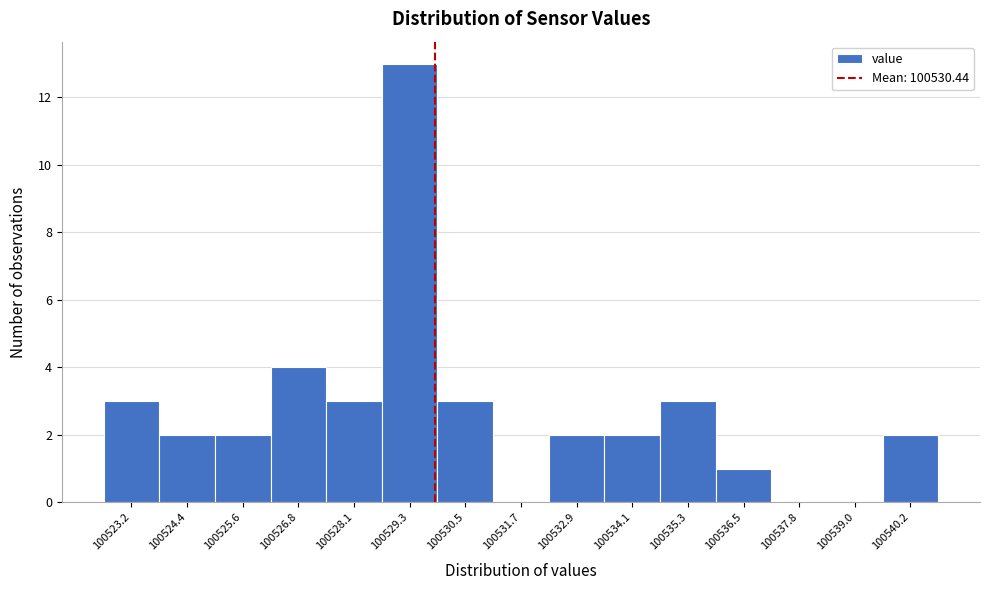

Reading right to left, list all the values displayed in this chart.

100540.2=2	100539.0=0	100537.8=0	100536.5=1	100535.3=3	100534.1=2	100532.9=2	100531.7=0	100530.5=3	100529.3=13	100528.1=3	100526.8=4	100525.6=2	100524.4=2	100523.2=3